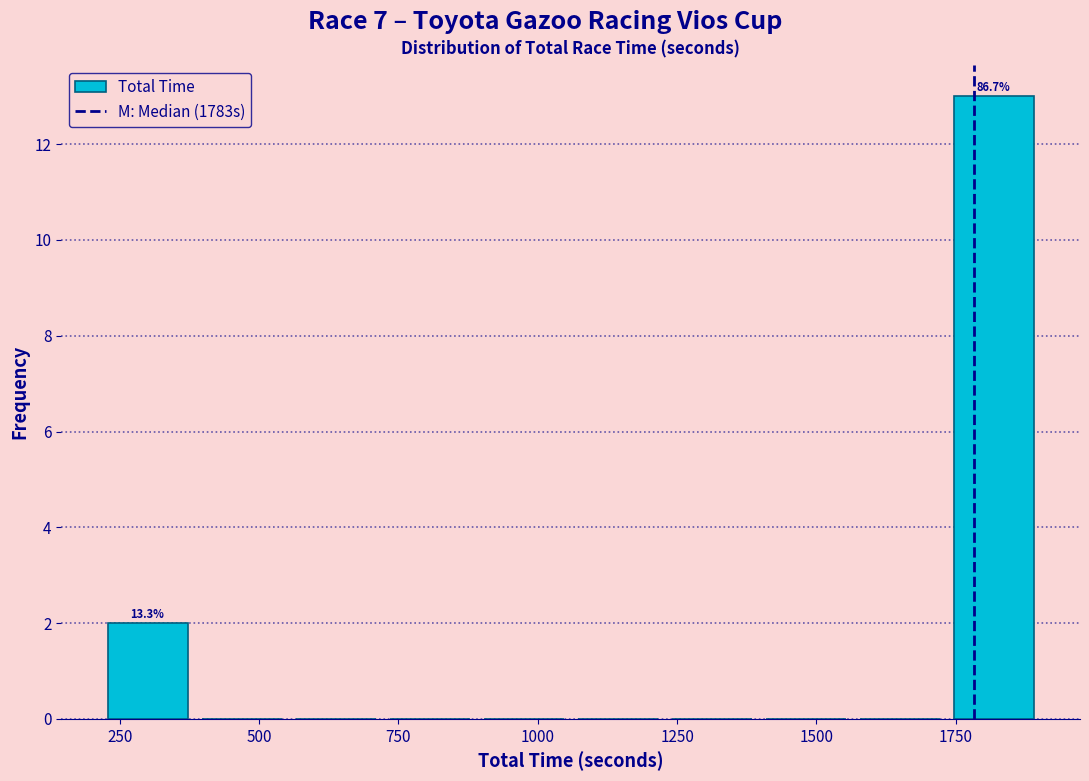

Around what value on the x-axis is the tallest bar? Give the approximate position of its centre, as read against the axis.

1800